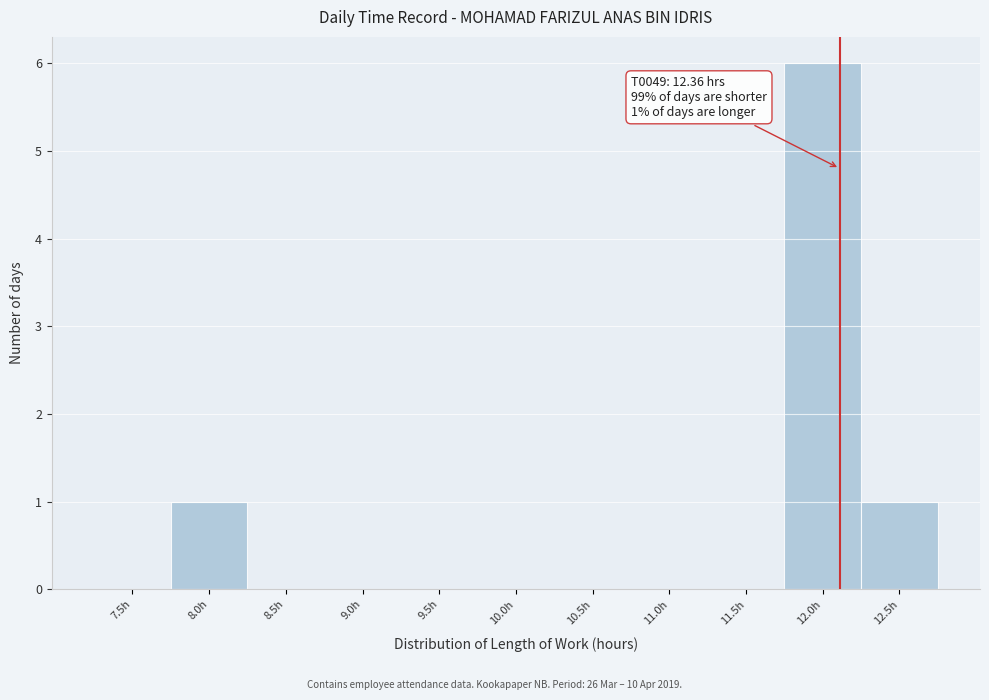

Reading left to right, what are all the values shown in this chart?

7.5h=0	8.0h=1	8.5h=0	9.0h=0	9.5h=0	10.0h=0	10.5h=0	11.0h=0	11.5h=0	12.0h=6	12.5h=1